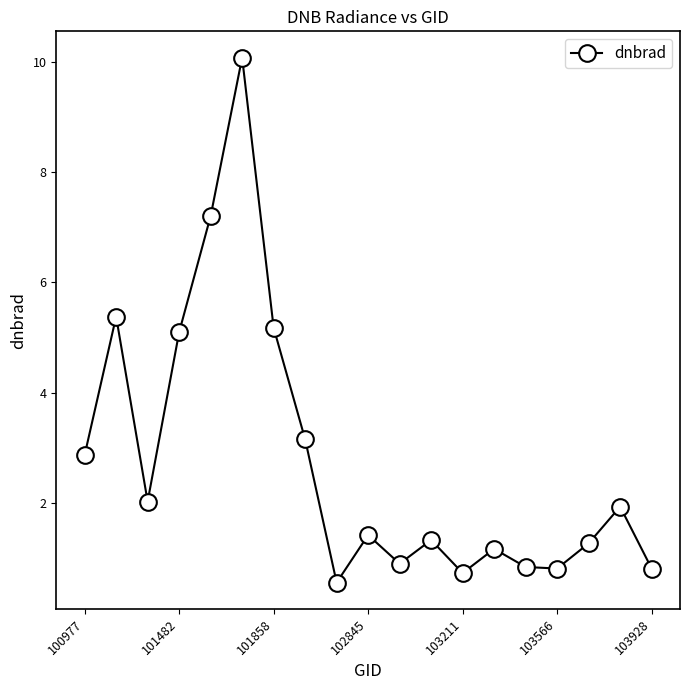

What is the smallest value displayed?

0.6